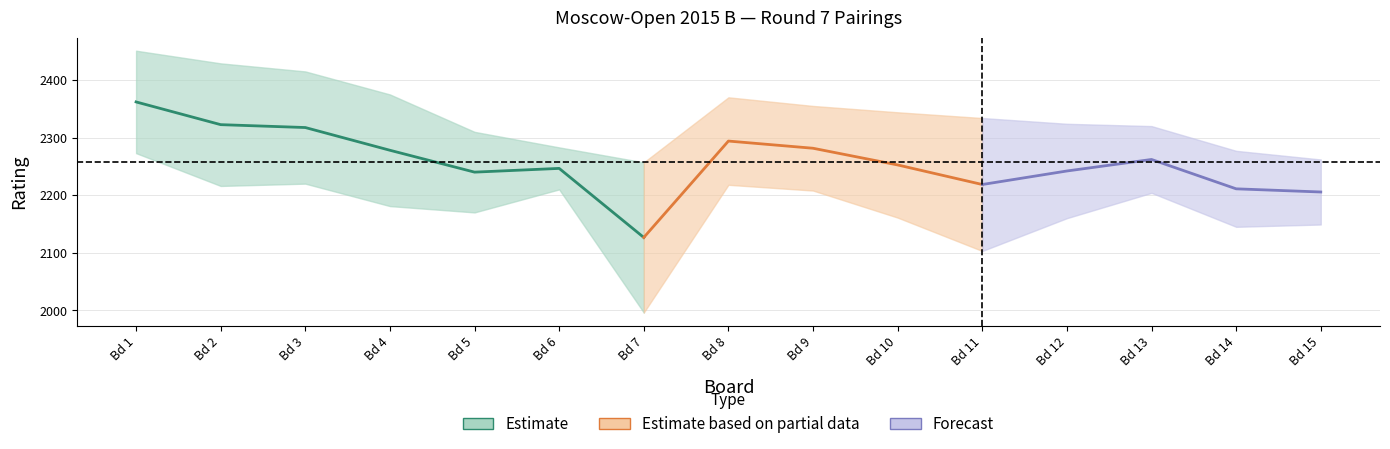

Does the chart have visible grid lines?

Yes